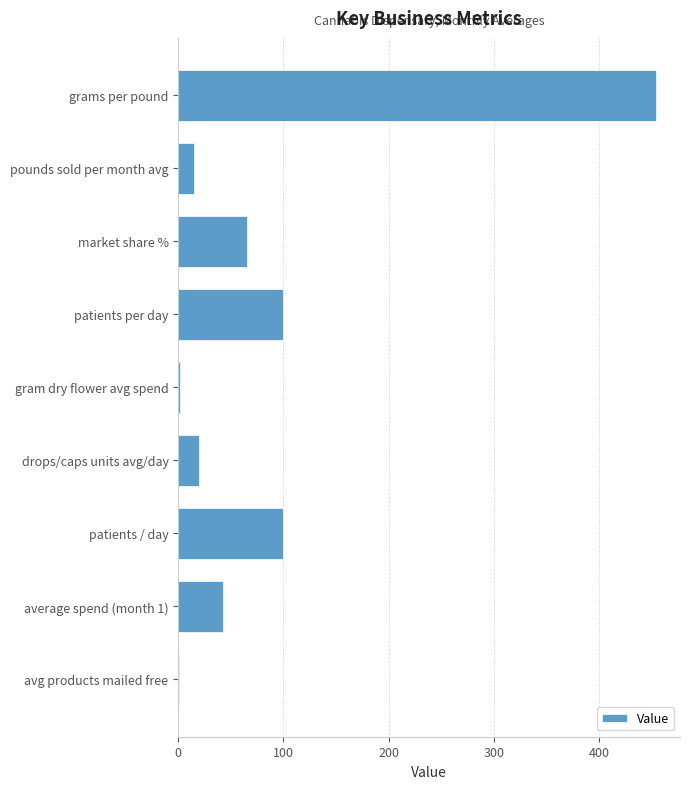

How many values exceed 42?

5